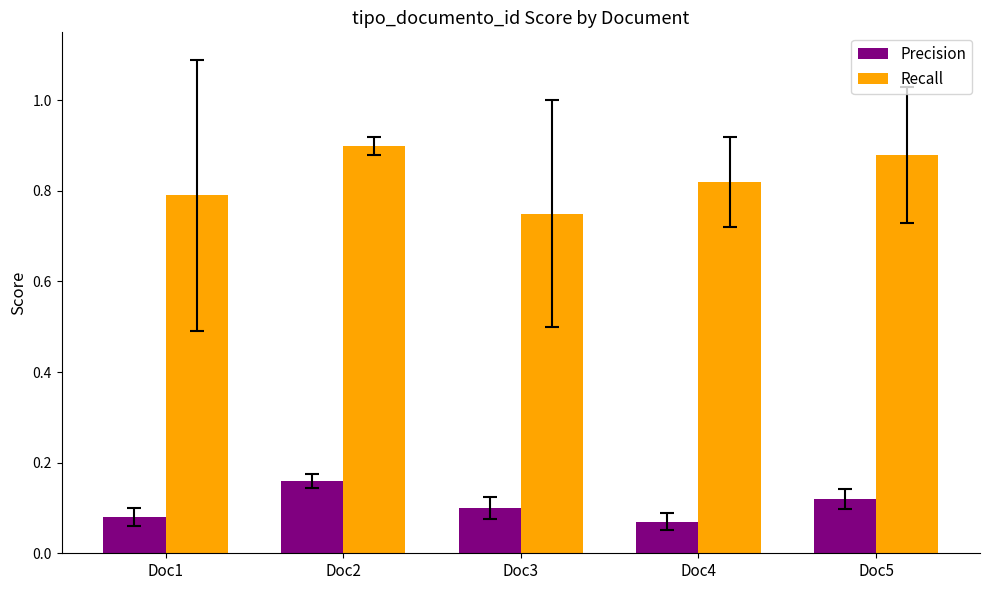

Is it true that Precision equals 0.1 at Doc1?

True